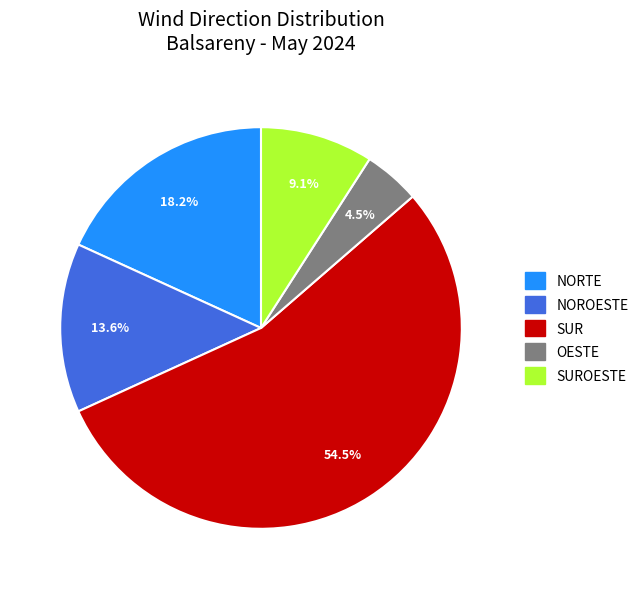

Is there a majority slice in this chart?

Yes